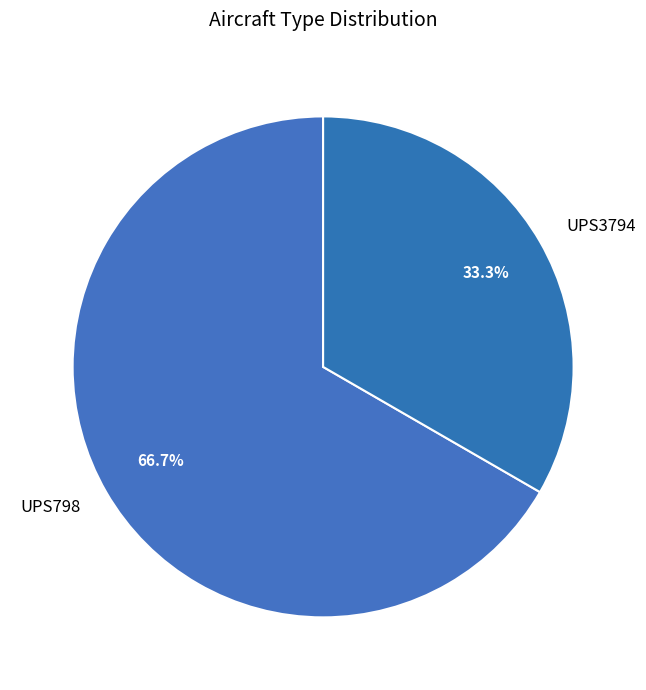

How many segments does this pie chart have?

2